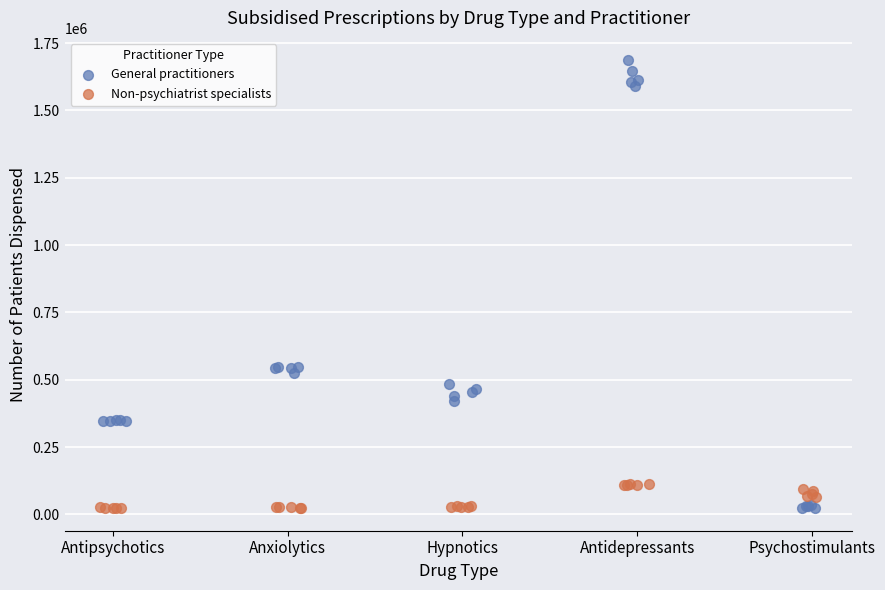

Which series reaches the maximum Y coordinate?

General practitioners